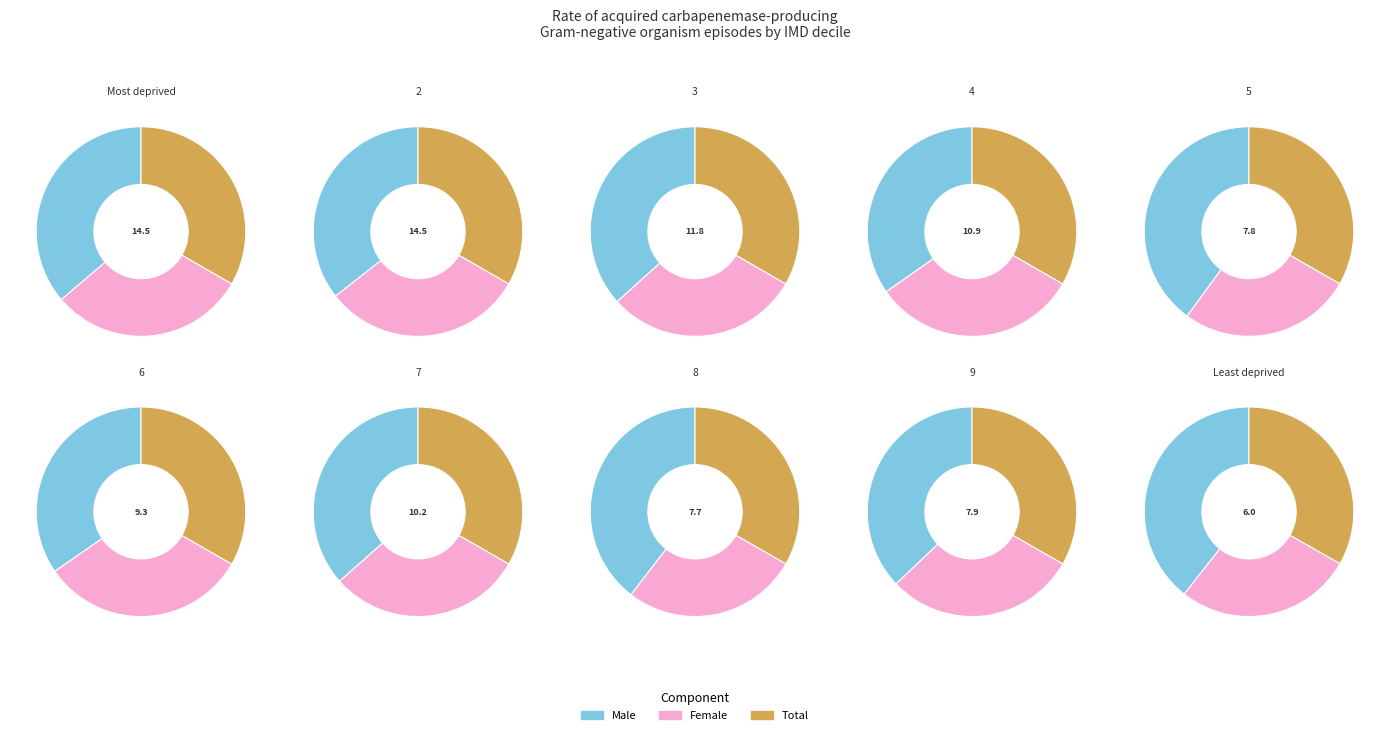

Is the sum of 2 and 8 greater than half?

No